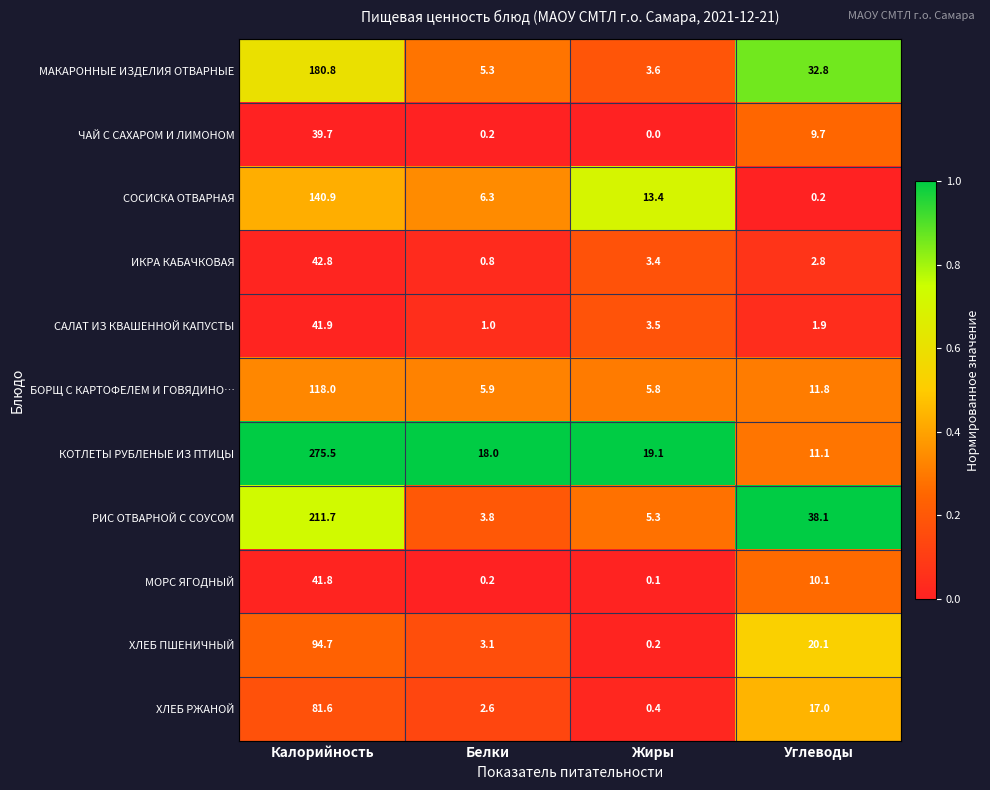

At Жиры, list the series in order from smallest to largest.

ЧАЙ С САХАРОМ И ЛИМОНОМ, МОРС ЯГОДНЫЙ, ХЛЕБ ПШЕНИЧНЫЙ, ХЛЕБ РЖАНОЙ, ИКРА КАБАЧКОВАЯ, САЛАТ ИЗ КВАШЕННОЙ КАПУСТЫ, МАКАРОННЫЕ ИЗДЕЛИЯ ОТВАРНЫЕ, РИС ОТВАРНОЙ С СОУСОМ, БОРЩ С КАРТОФЕЛЕМ И ГОВЯДИНО…, СОСИСКА ОТВАРНАЯ, КОТЛЕТЫ РУБЛЕНЫЕ ИЗ ПТИЦЫ